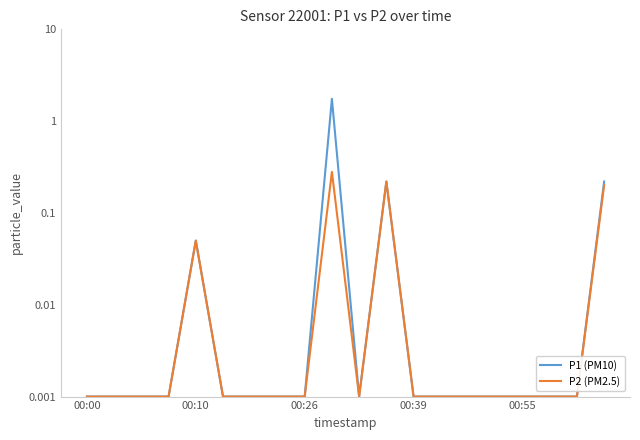

True or false: P1 (PM10) and P2 (PM2.5) cross at least once.

False